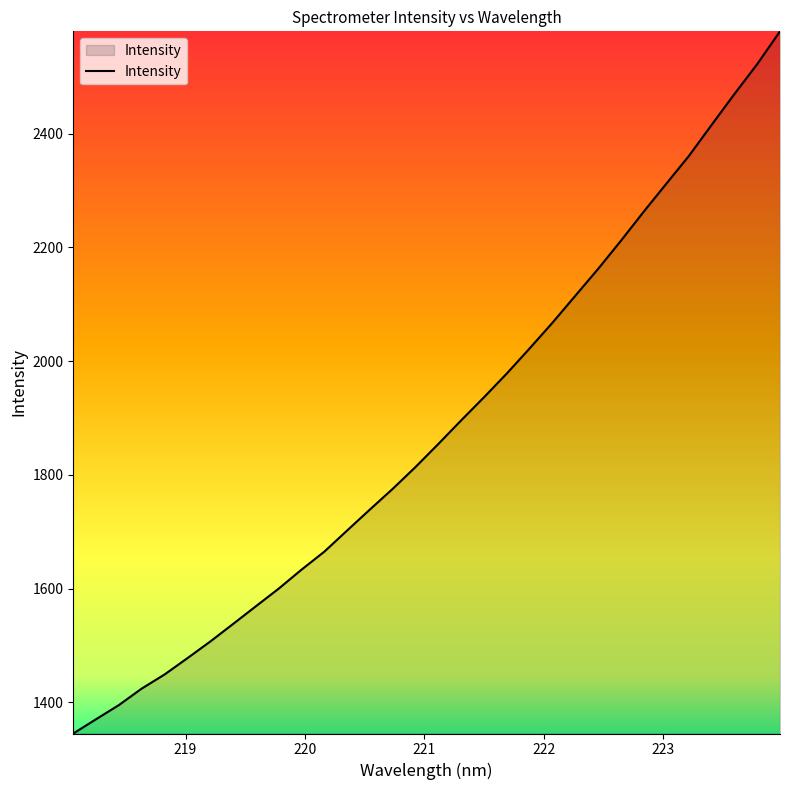

What is the difference between the maximum and minimum values?

1234.4